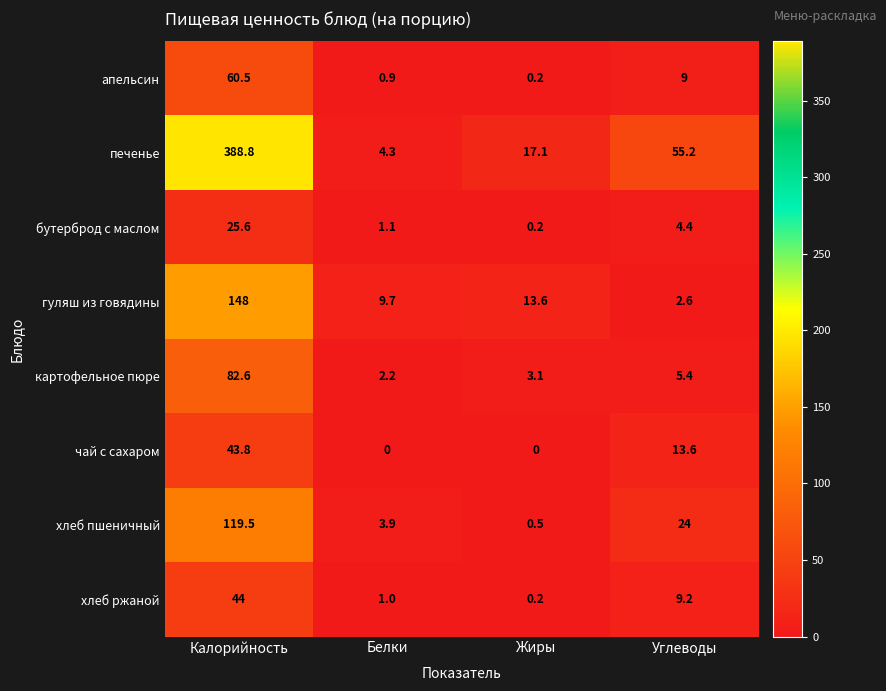

Between Калорийность and Жиры, which series saw the biggest shift?

печенье